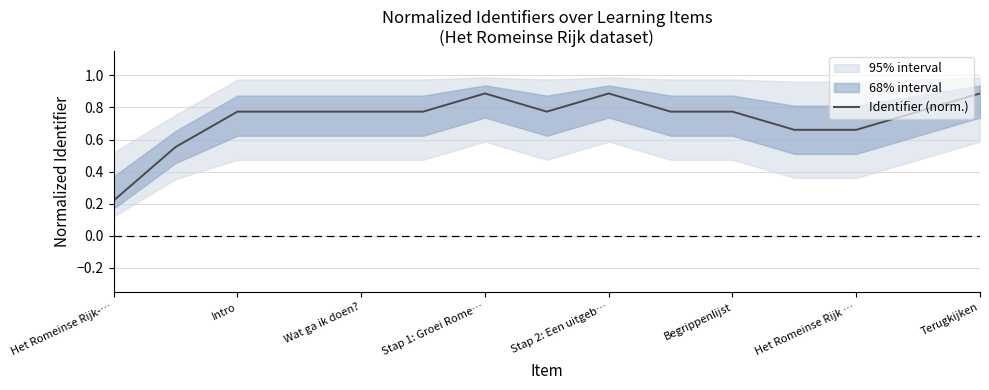

Which label corresponds to the smallest value in the chart?

Het Romeinse Rijk-…